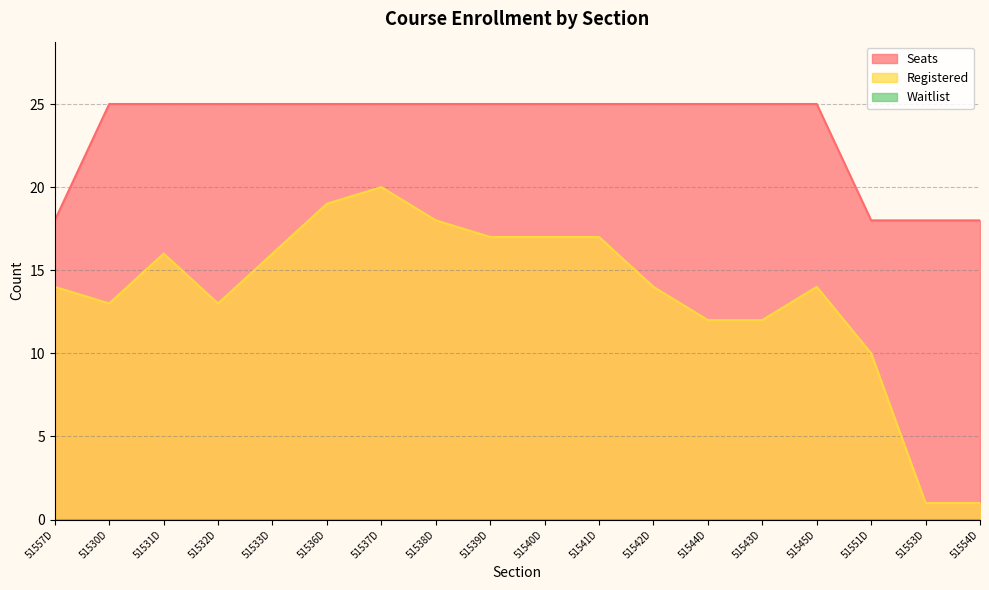

What is the difference between the maximum and minimum values in the Registered series?

19